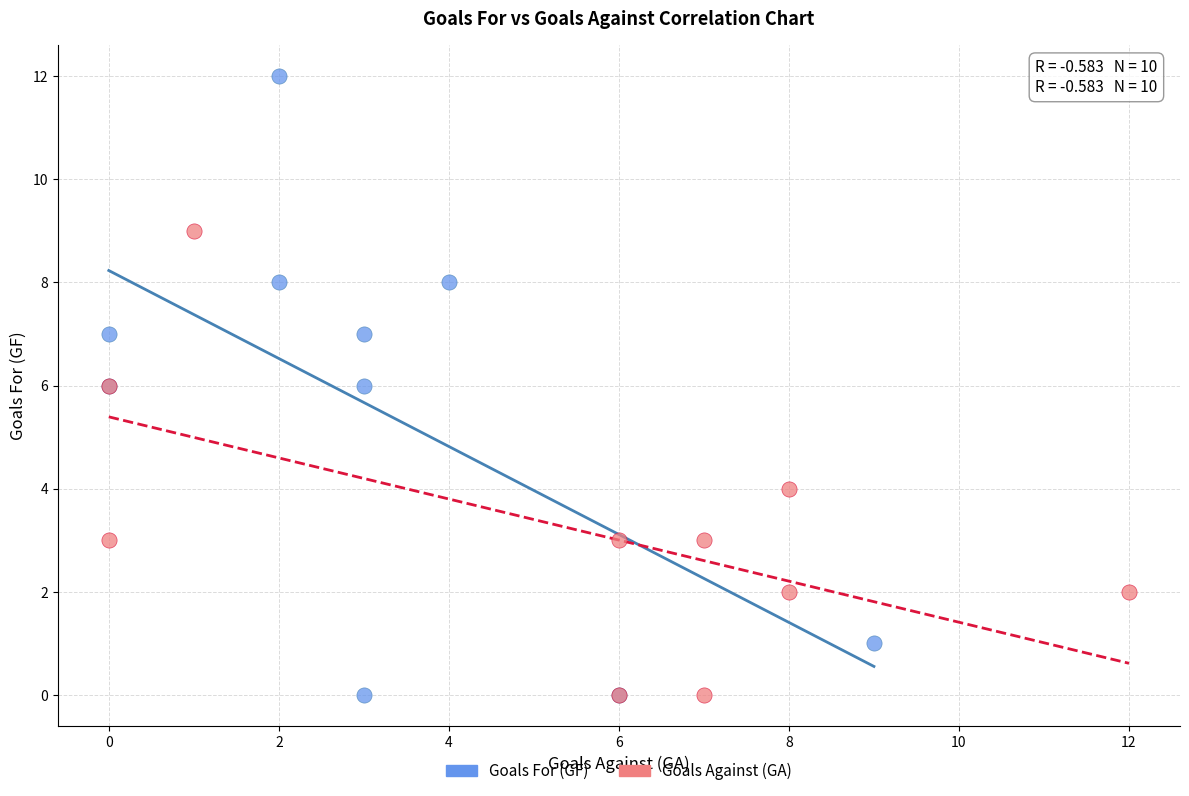

What are all the series names shown in the legend?

Goals For (GF), Goals Against (GA)